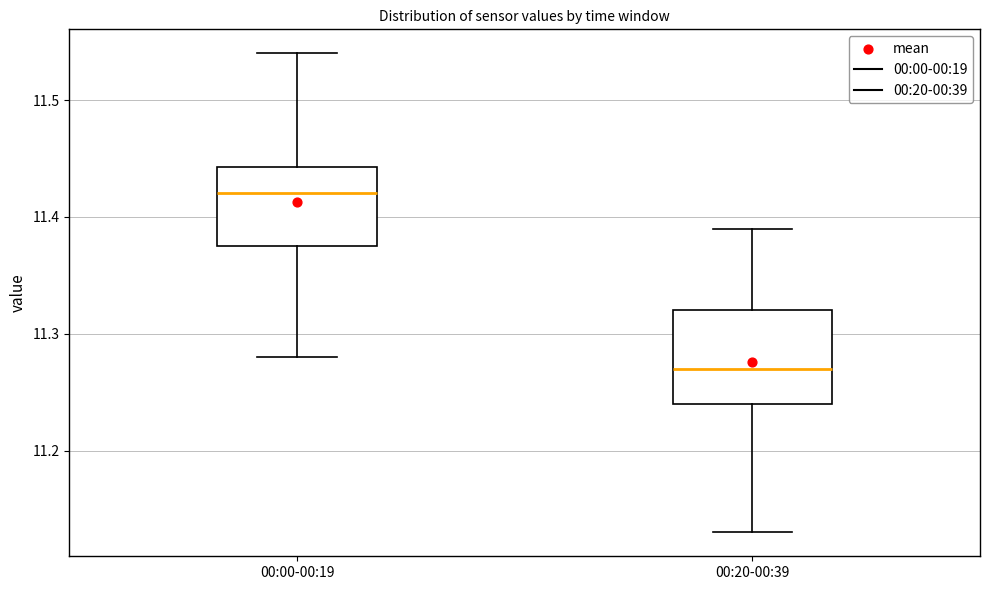

Where does the lower whisker of the box for 00:00-00:19 end on the y-axis? The values are not printed on the chart, so give them approximately, as read against the axis.

11.28